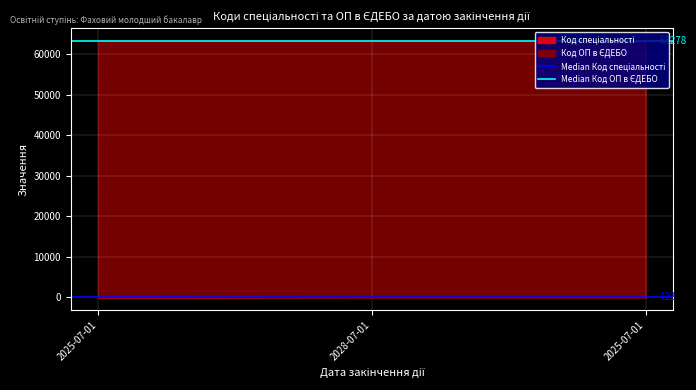

Is it true that Median Код ОП в ЄДЕБО equals 63278 at 2025-07-01?

True